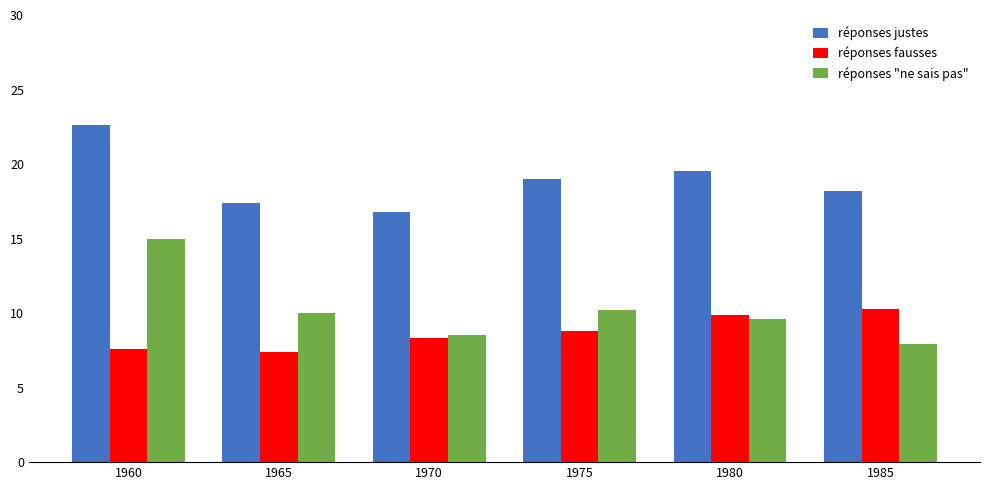

What is the value of the réponses fausses bar at the 3rd from the left?

8.3